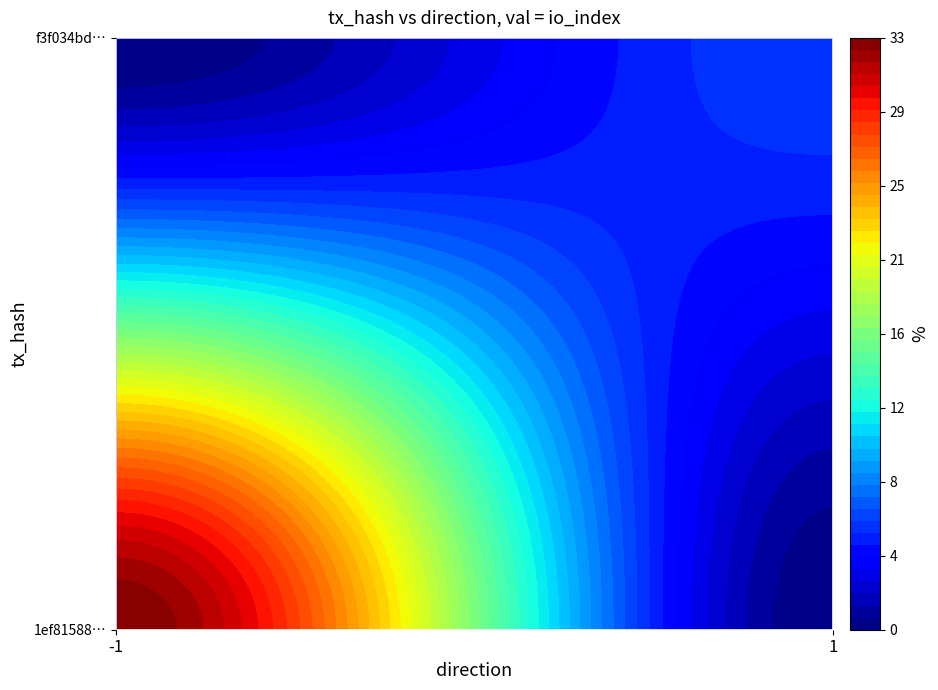

Reading left to right, list all the values displayed in this chart.

1ef8158849b803d290a7520cbd8cc33e20c7ebe: direction=-1	io_index=33
f3f034bda881ab6b42bbbcae2ea4ae333e3a57a: direction=1	io_index=6